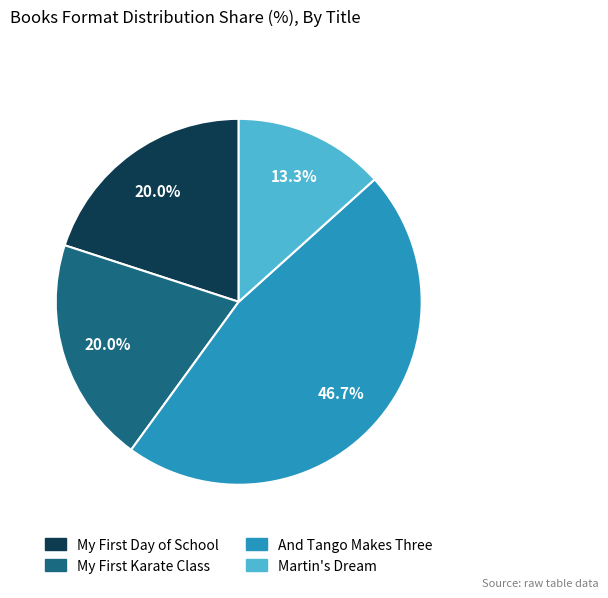

How much of the chart is everything except Martin's Dream?

86.7%